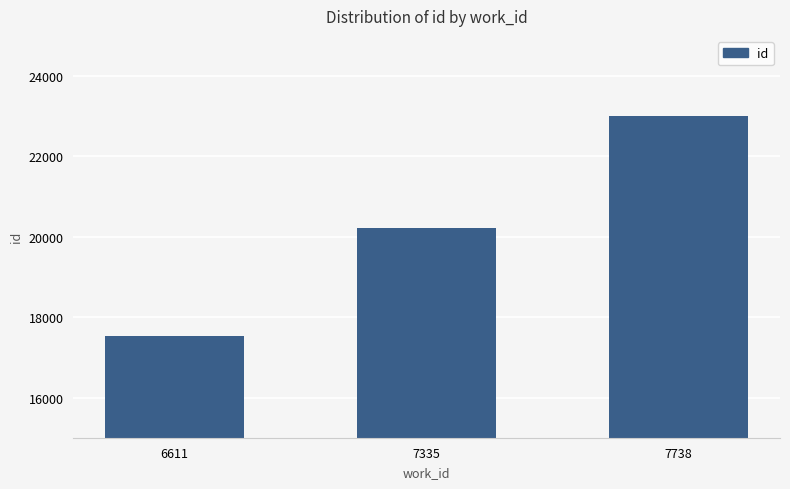

Reading left to right, list all the values displayed in this chart.

17541	20217	23012